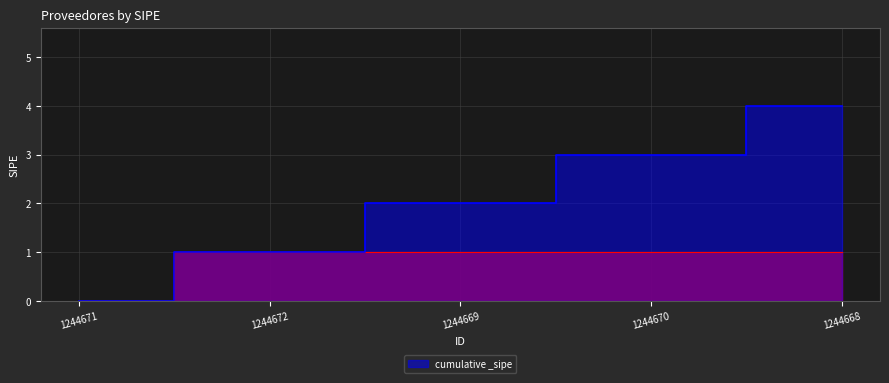

What is the label of the 1st point from the right?

1244668